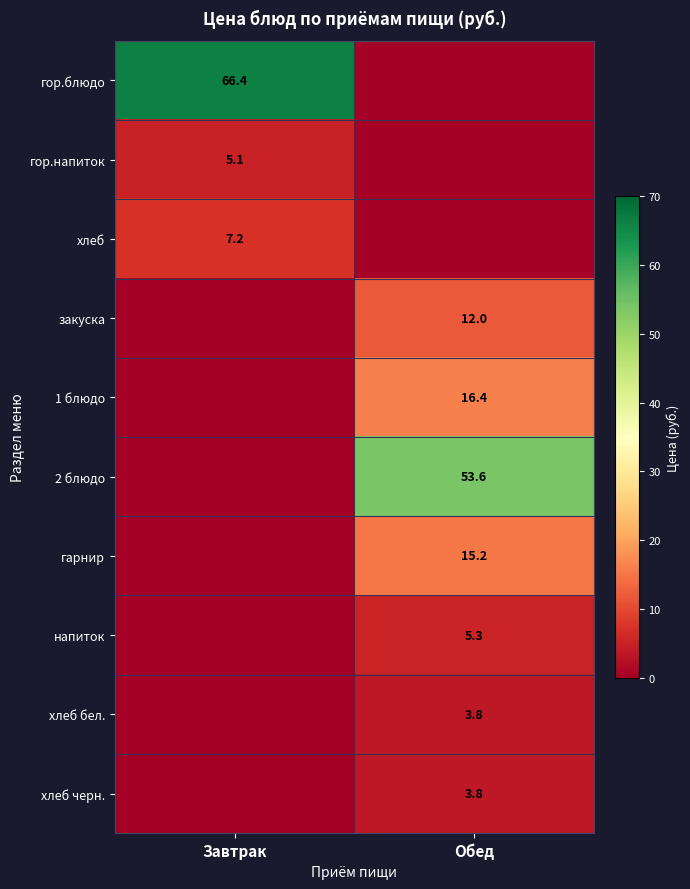

What is the total value across all series at Завтрак?

78.7